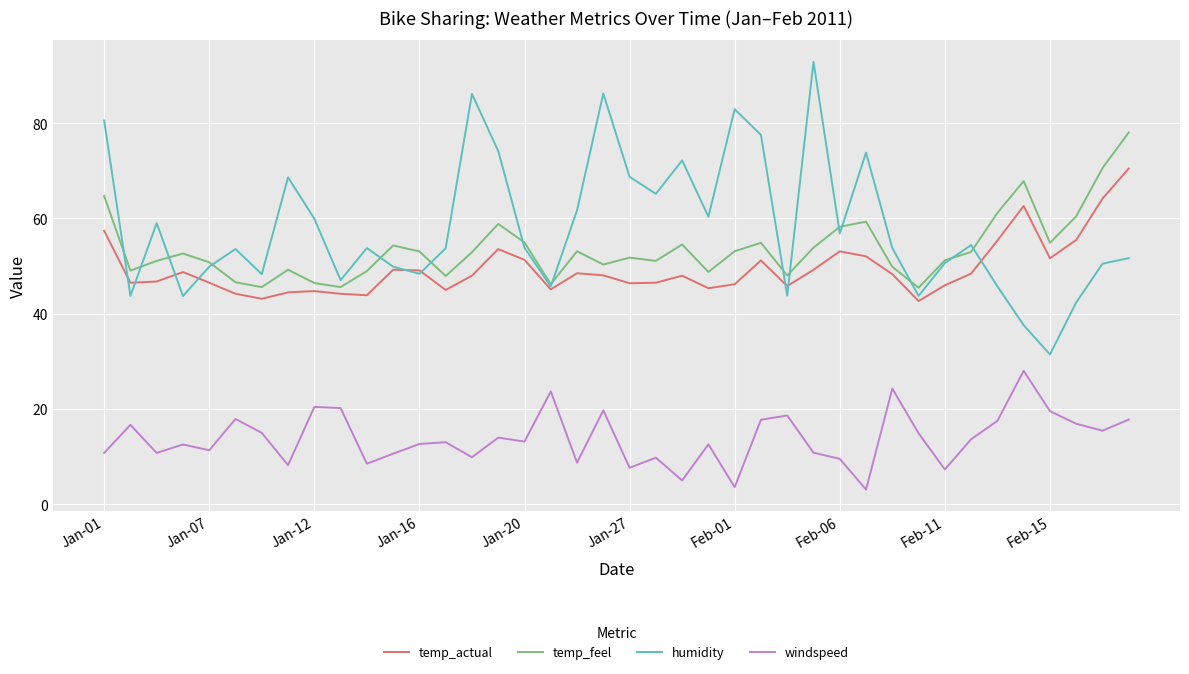

What is the greatest value displayed?

92.9